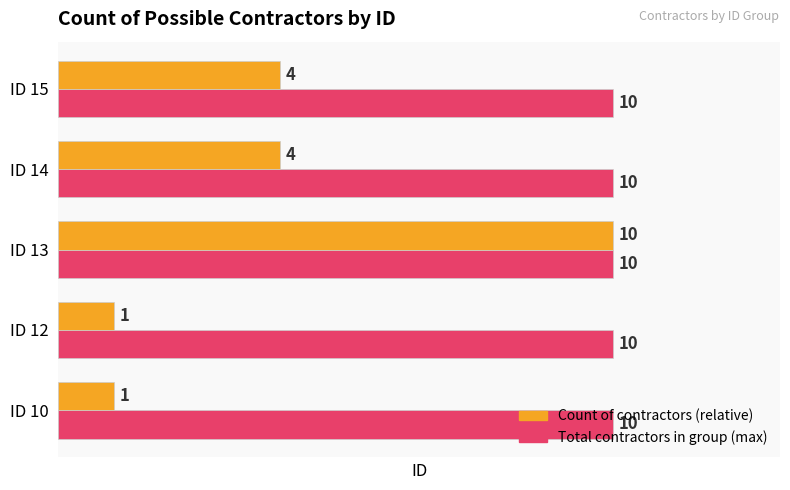

What is the smallest value displayed?

10